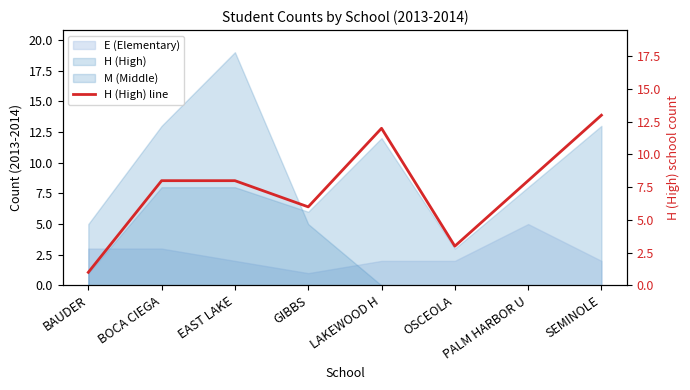

What is the difference between the maximum and second lowest values?

10